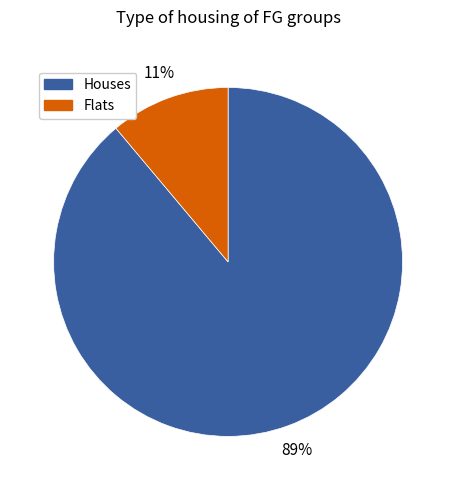

Is the sum of Houses and Flats greater than half?

Yes